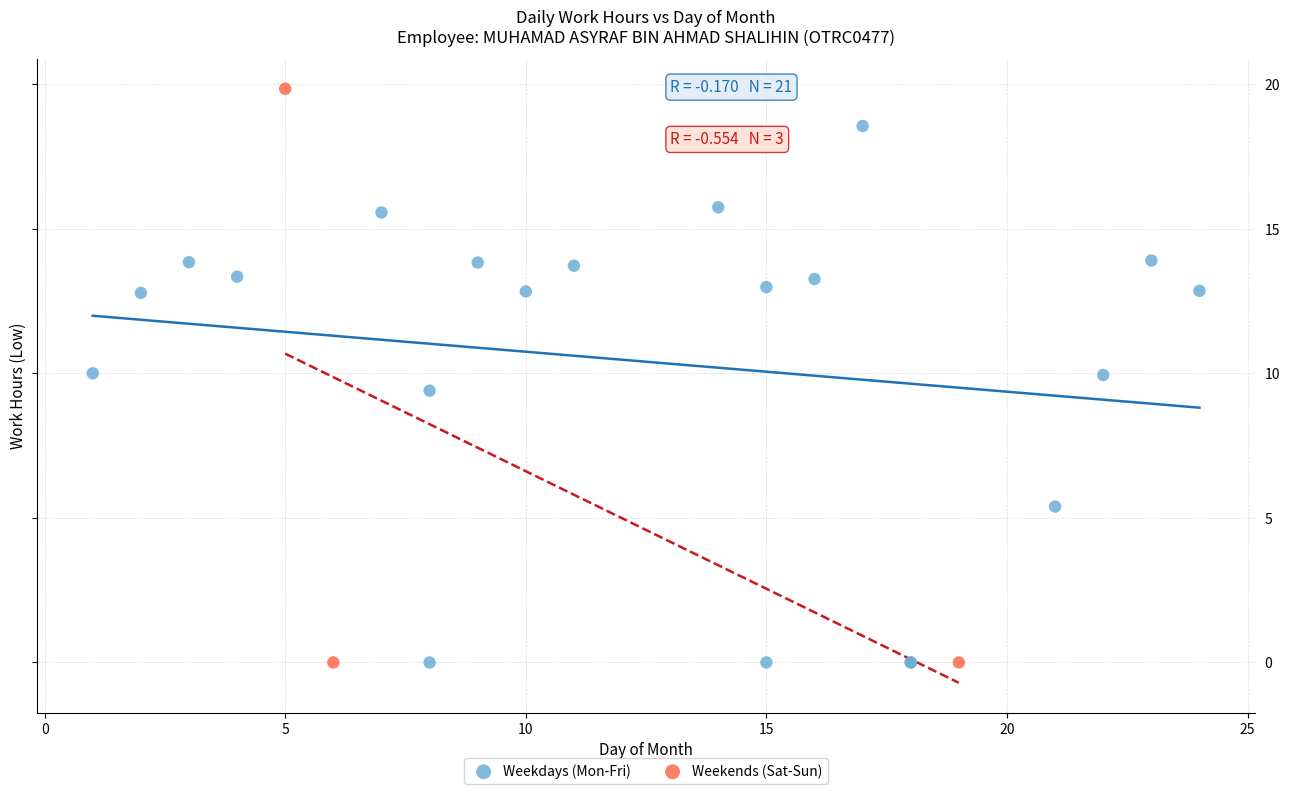

Which series has the widest spread of Y values?

Weekends (Sat-Sun)